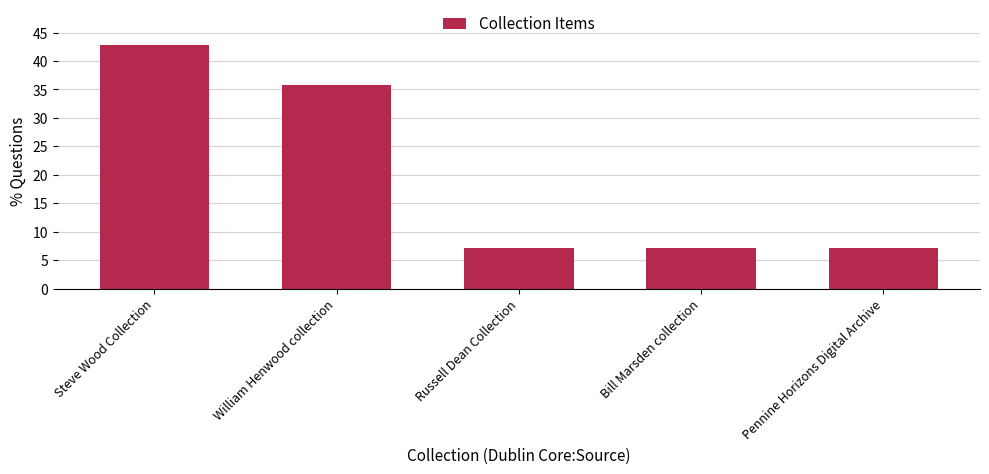

What is the smallest value displayed?

7.1